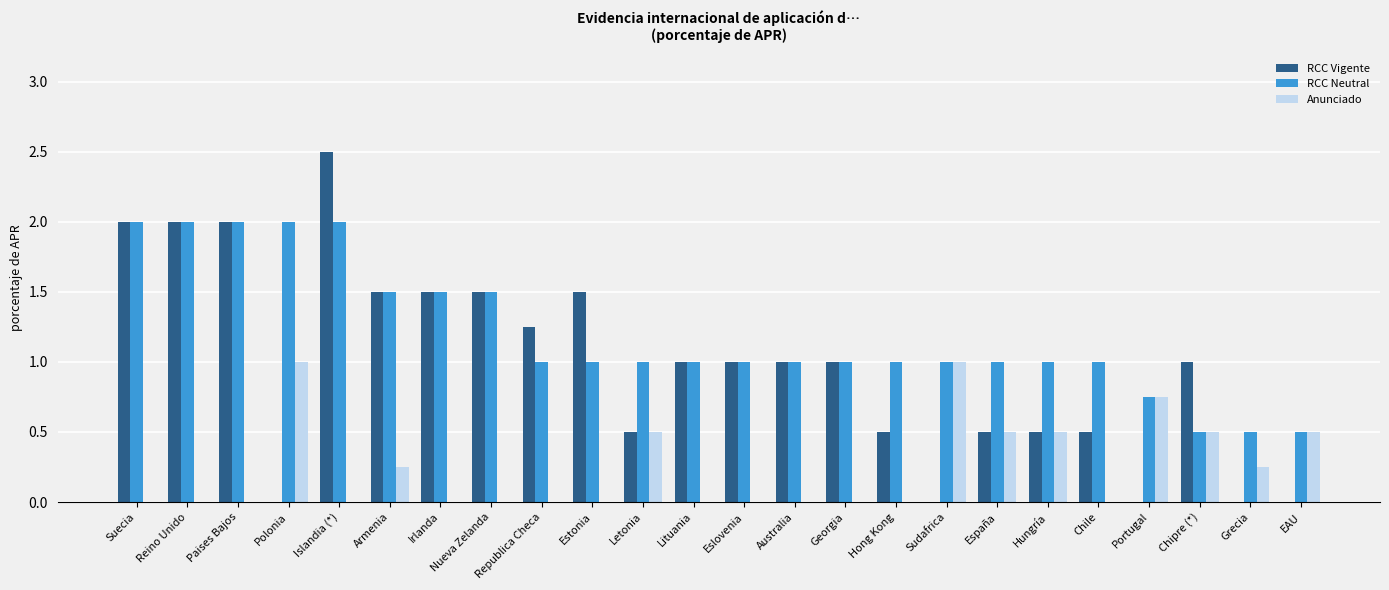

What is the sum of the RCC Vigente values at Irlanda and Chipre (*)?

2.5